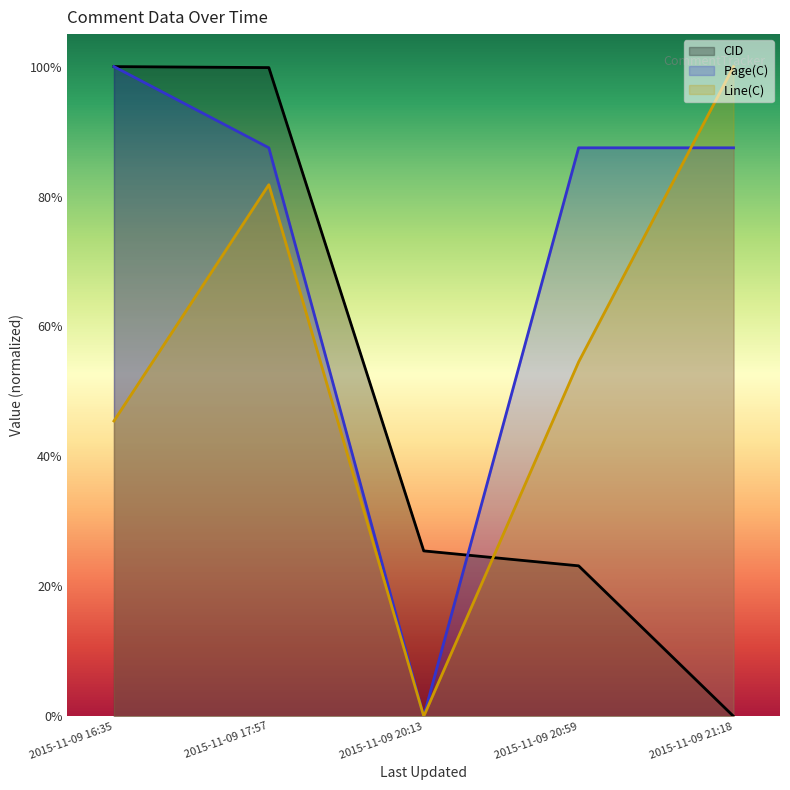

Which series has the largest total across all categories?

Page(C)